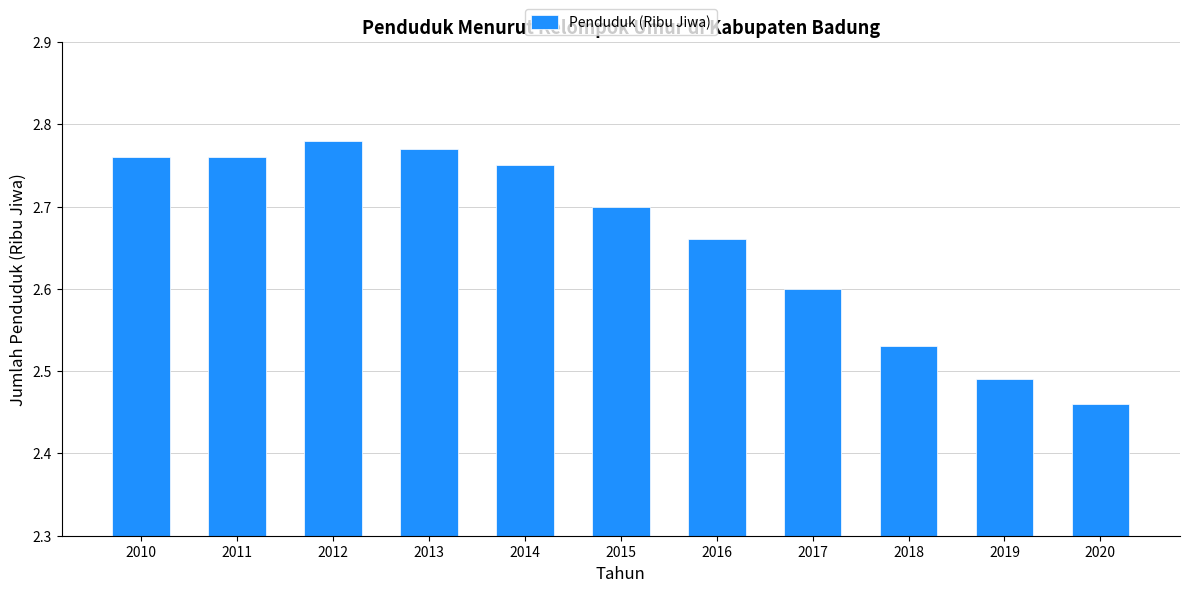

True or false: the data shows 0.9 at 2017.

False